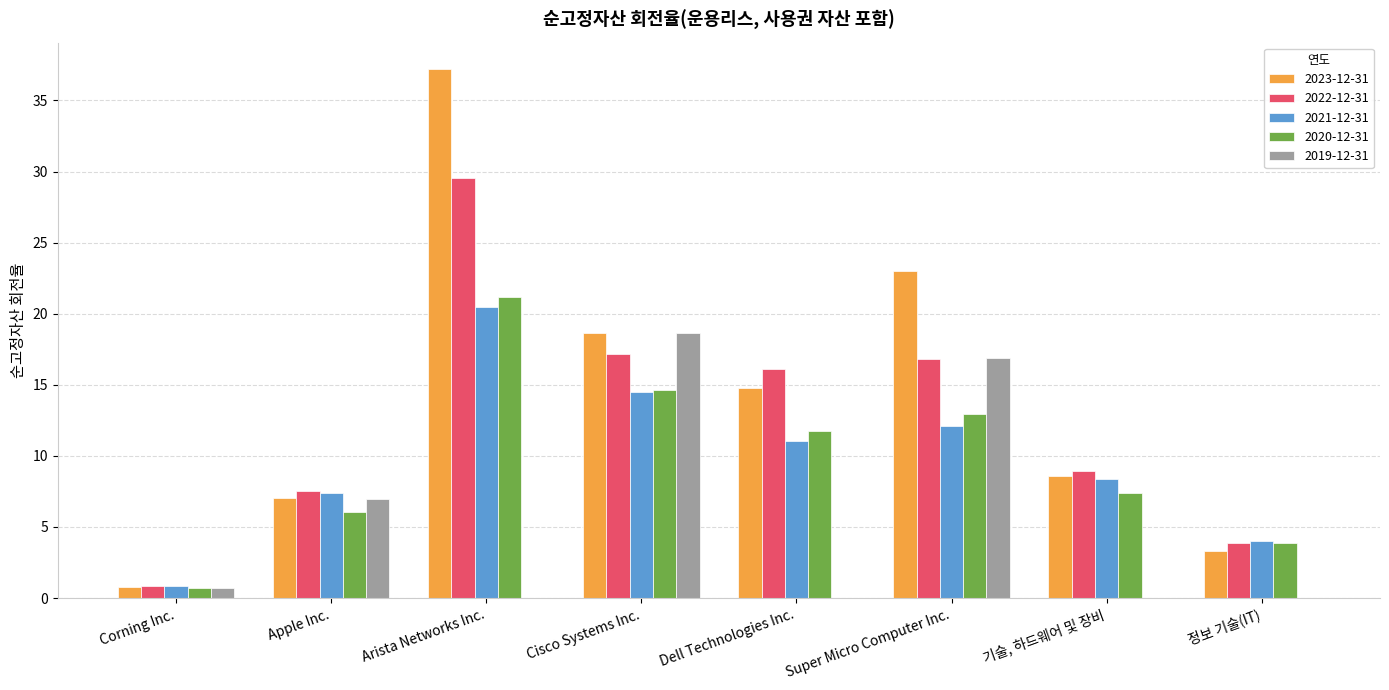

What is the average value of the 2021-12-31 series?

9.8